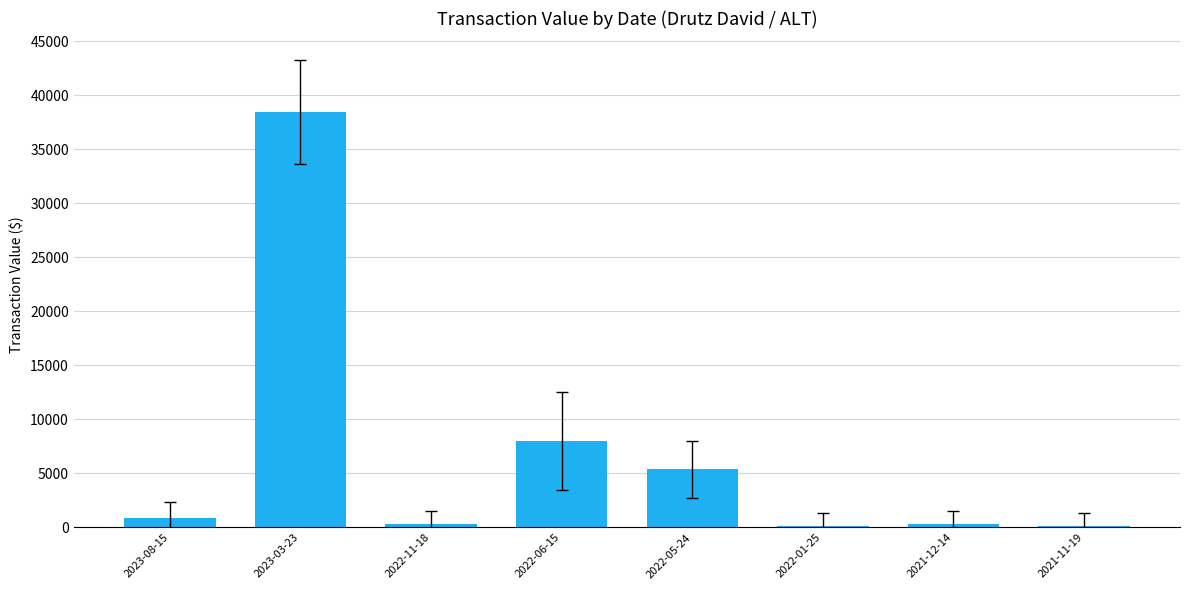

What is the label of the 5th bar from the left?

2022-05-24